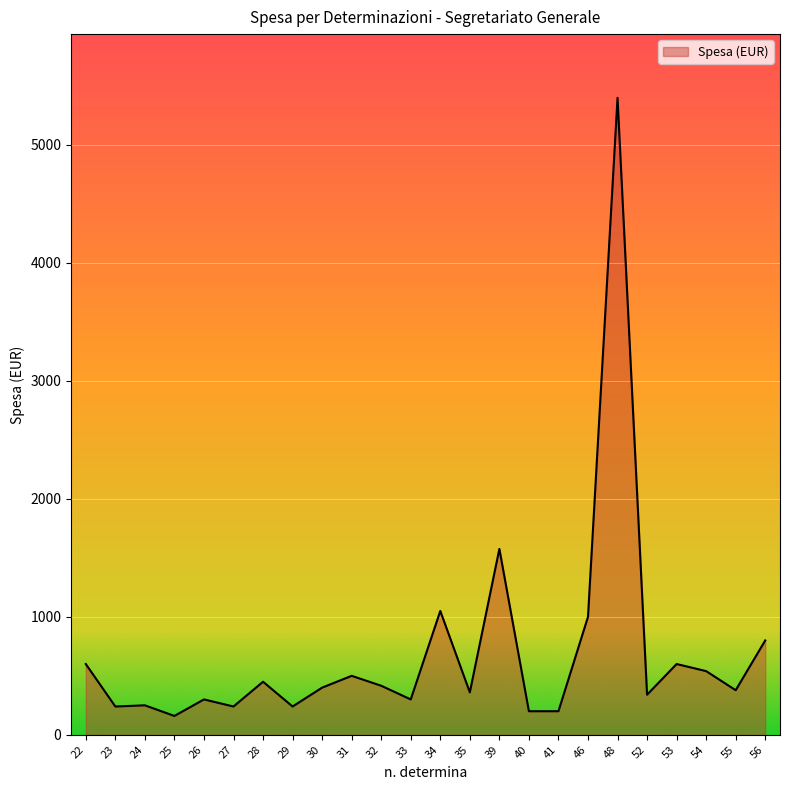

Is it true that the value at 41 is 200.0?

True